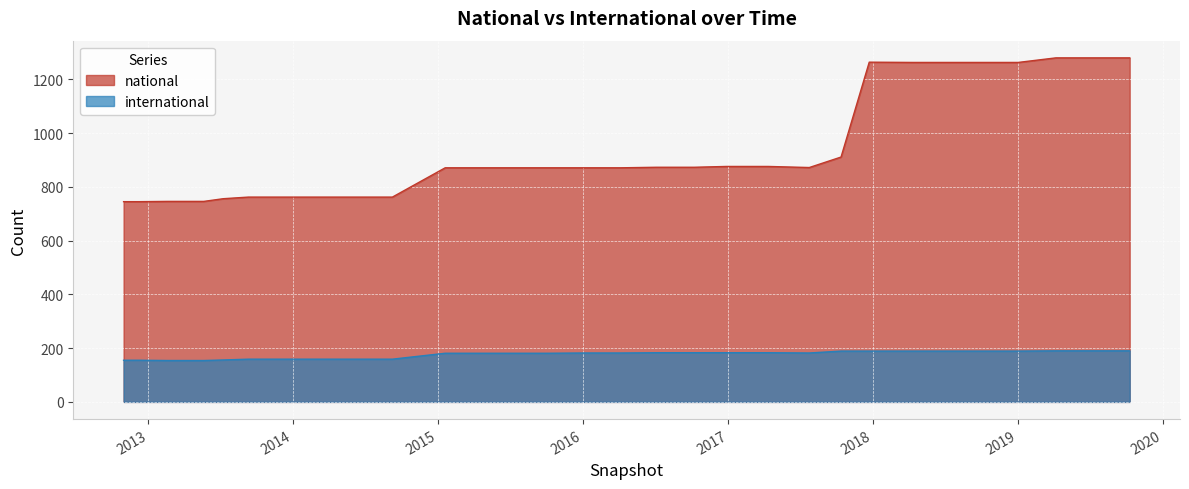

Where is national nearest to the value 1012?

2017-10-12